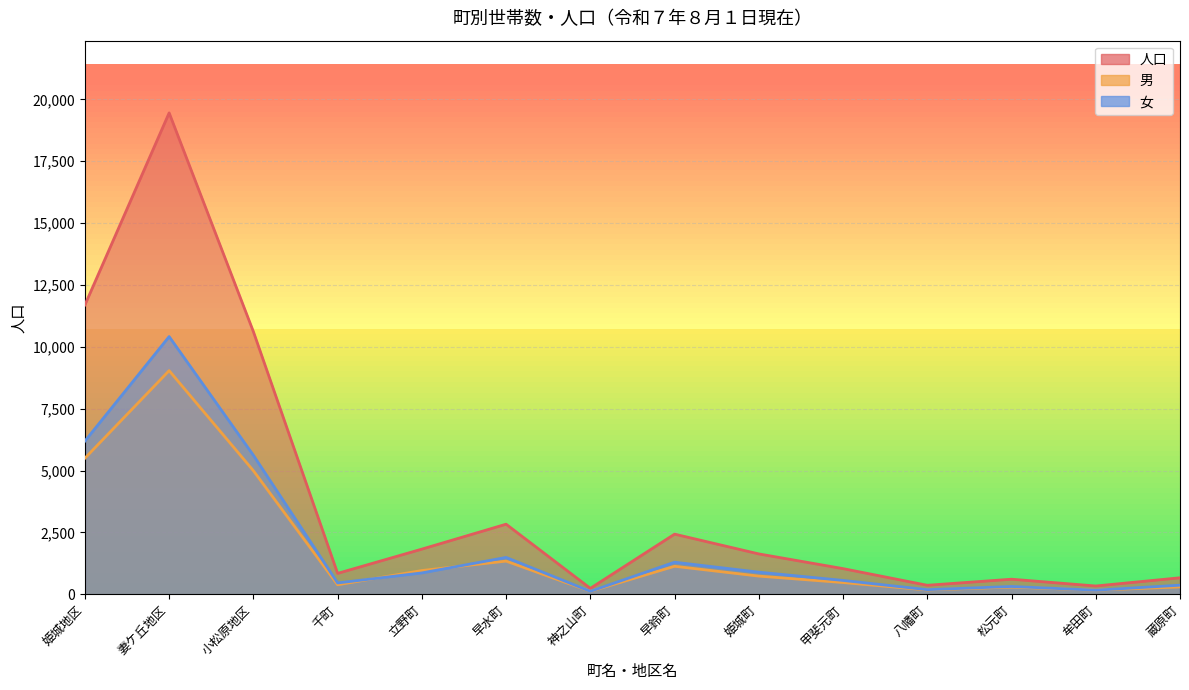

Where is the first local maximum for 人口?

妻ケ丘地区